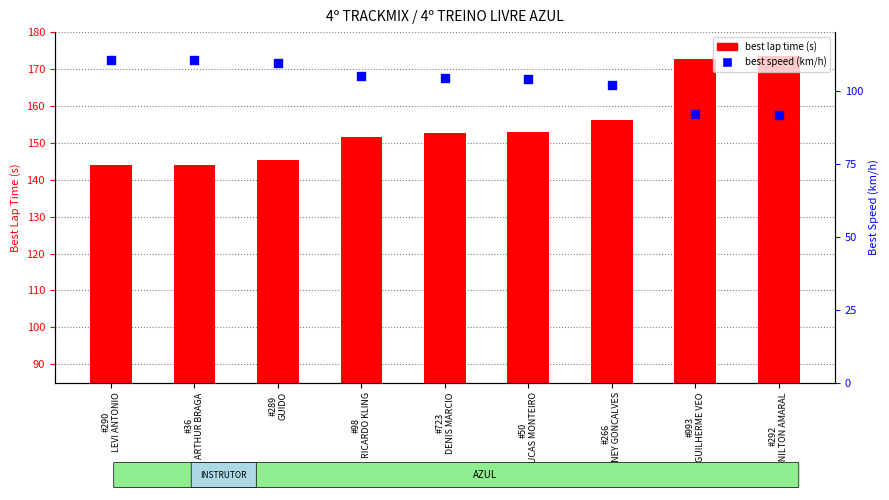

What are all the series names shown in the legend?

best lap time, best speed (km/h)